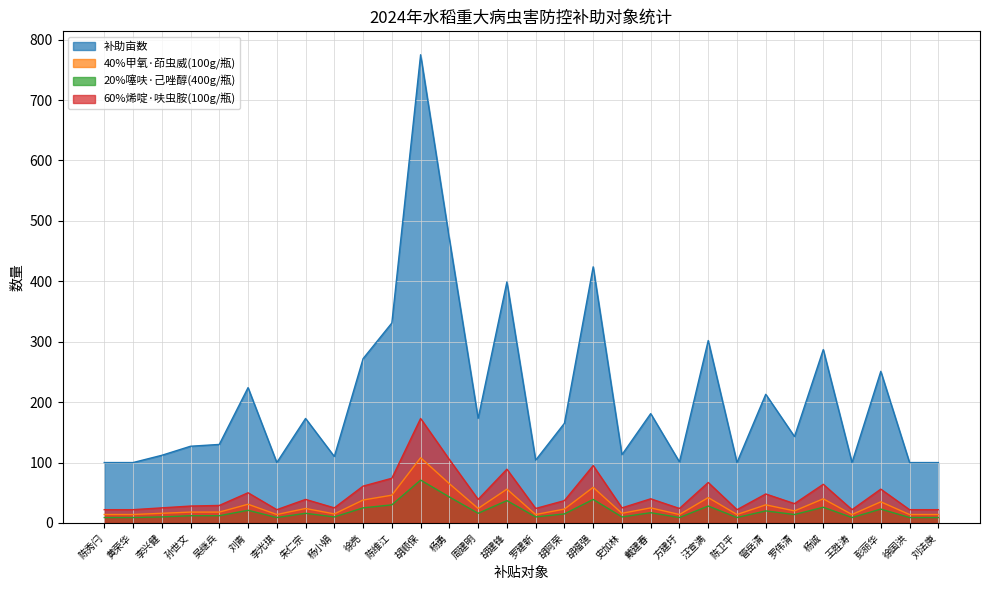

What is the value of the 20%噻呋·己唑醇(400g/瓶) point at the 30th from the left?

9